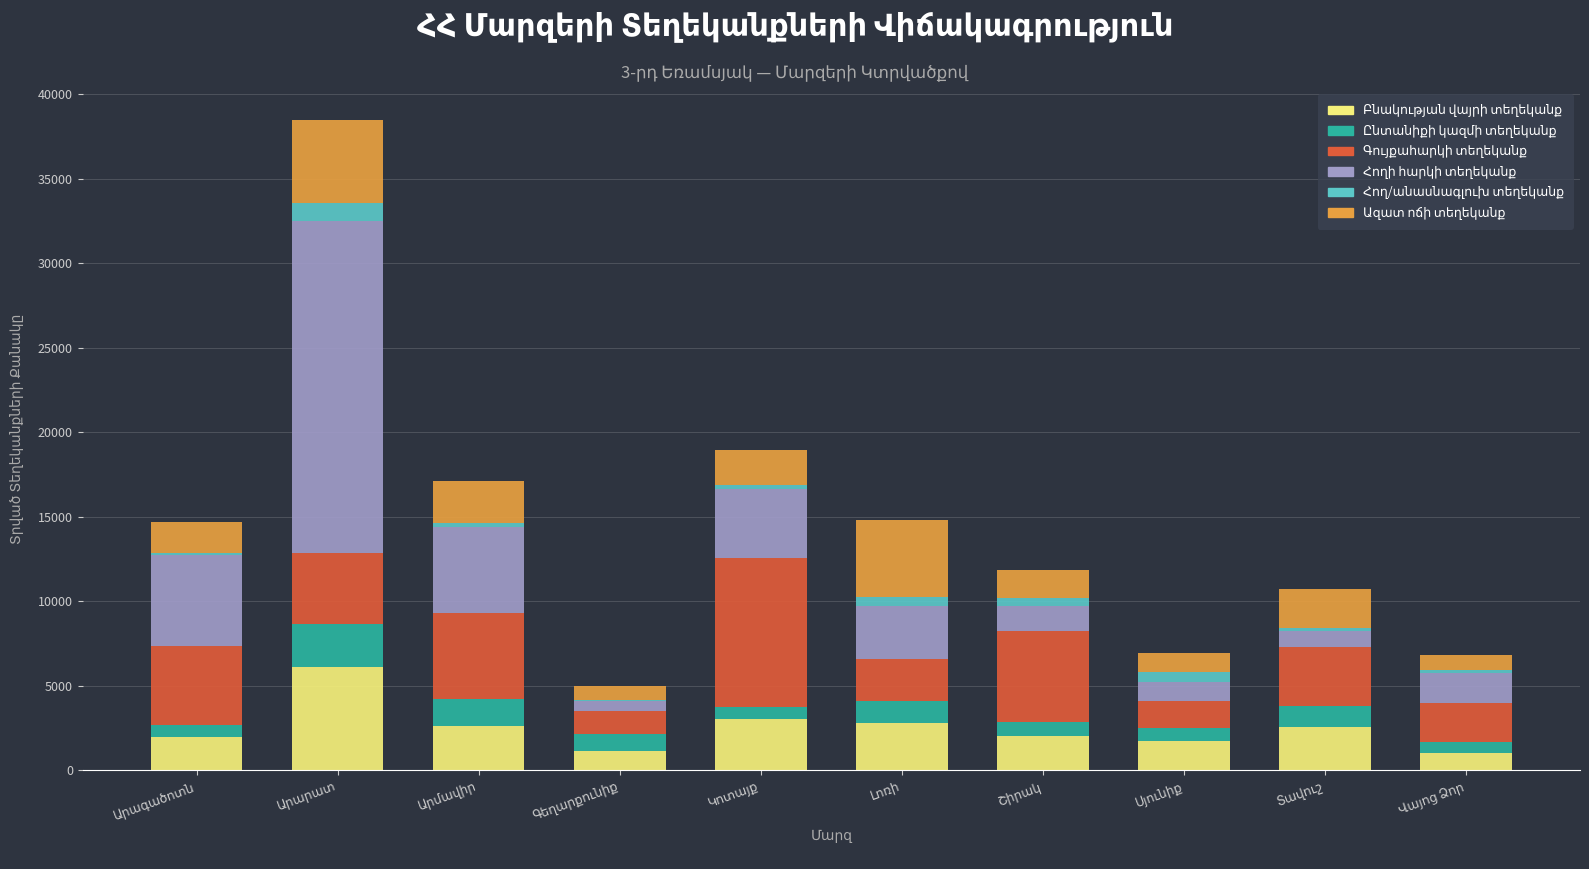

Rank the series by their maximum value, from highest to lowest.

Հողի հարկի տեղեկանք, Գույքահարկի տեղեկանք, Բնակության վայրի տեղեկանք, Ազատ ոճի տեղեկանք, Ընտանիքի կազմի տեղեկանք, Հող/անասնագլուխ տեղեկանք